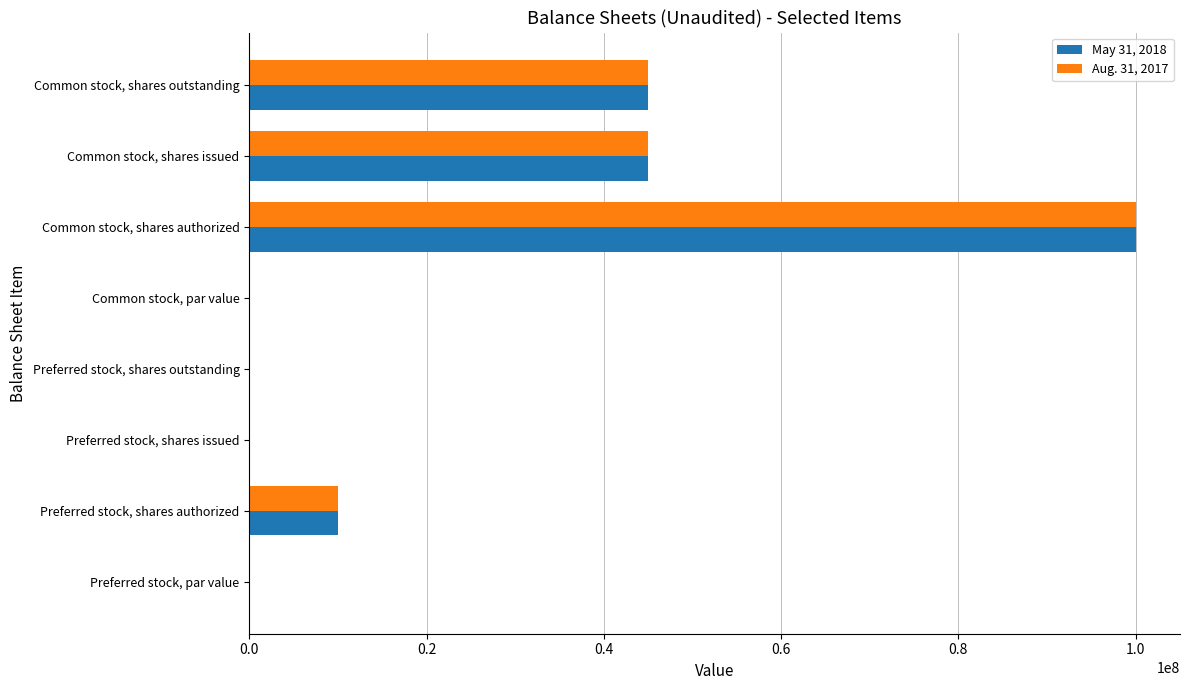

Is it true that May 31, 2018 equals 0.0 at Preferred stock, shares outstanding?

True